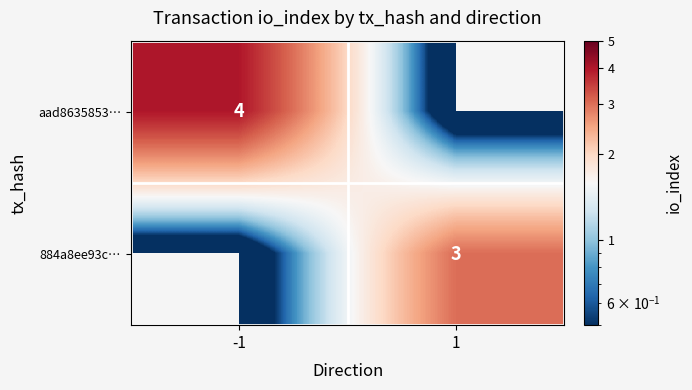

The value of aad8635853… at -1 is 4. True or false?

True